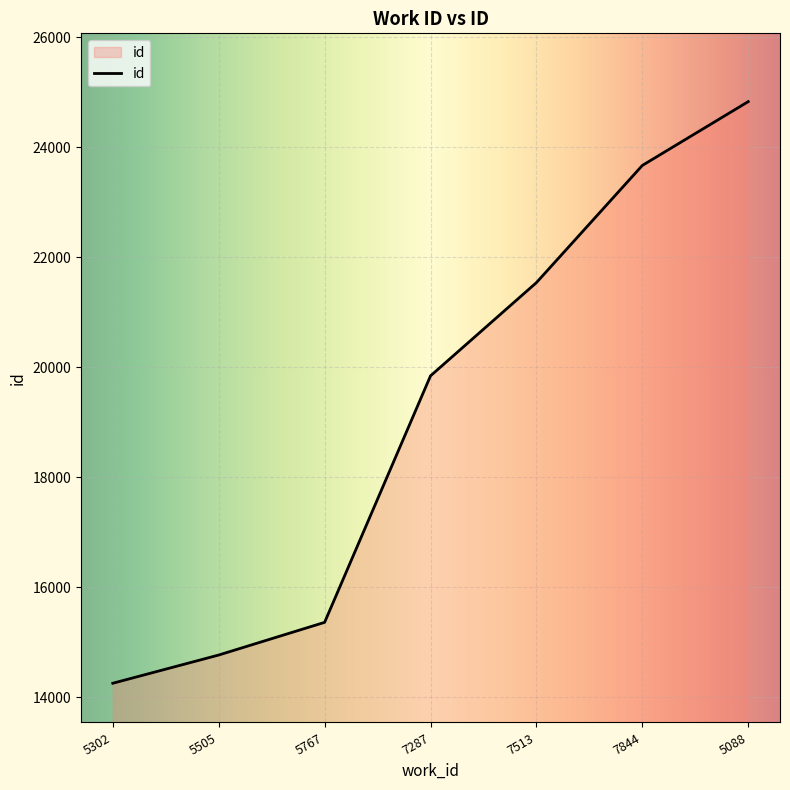

What value does the data have at 7844, to the nearest 10?

23670